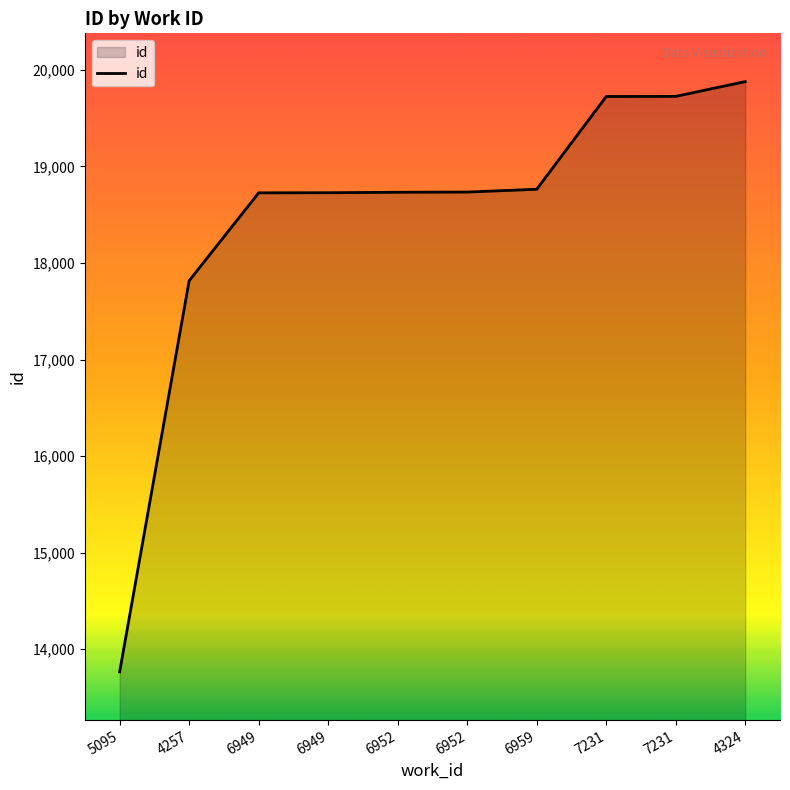

What is the difference between the maximum and minimum values?

6113